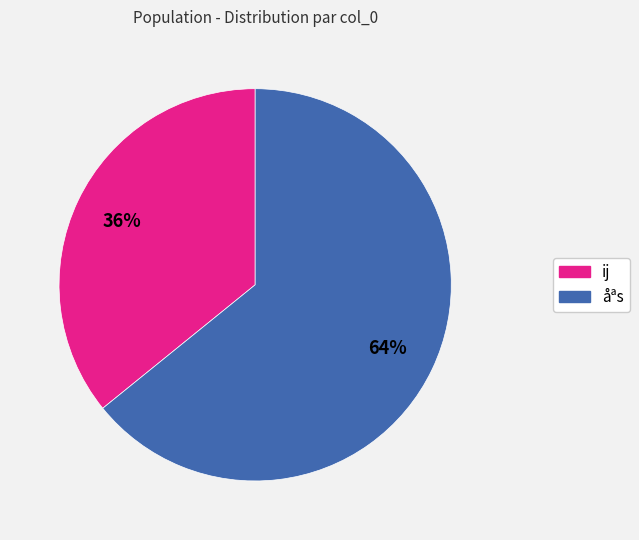

Is there any slice that represents more than half of the pie?

Yes